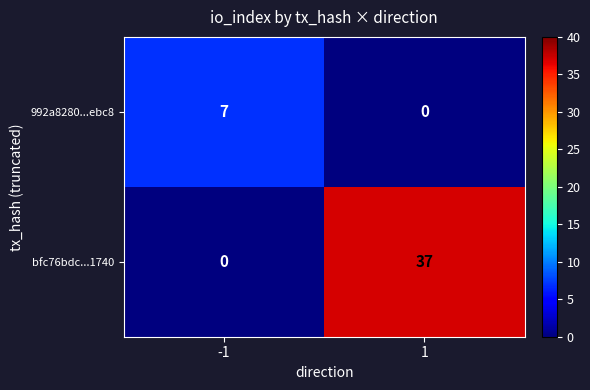

What value does the 992a8280...ebc8 series have at -1?

7